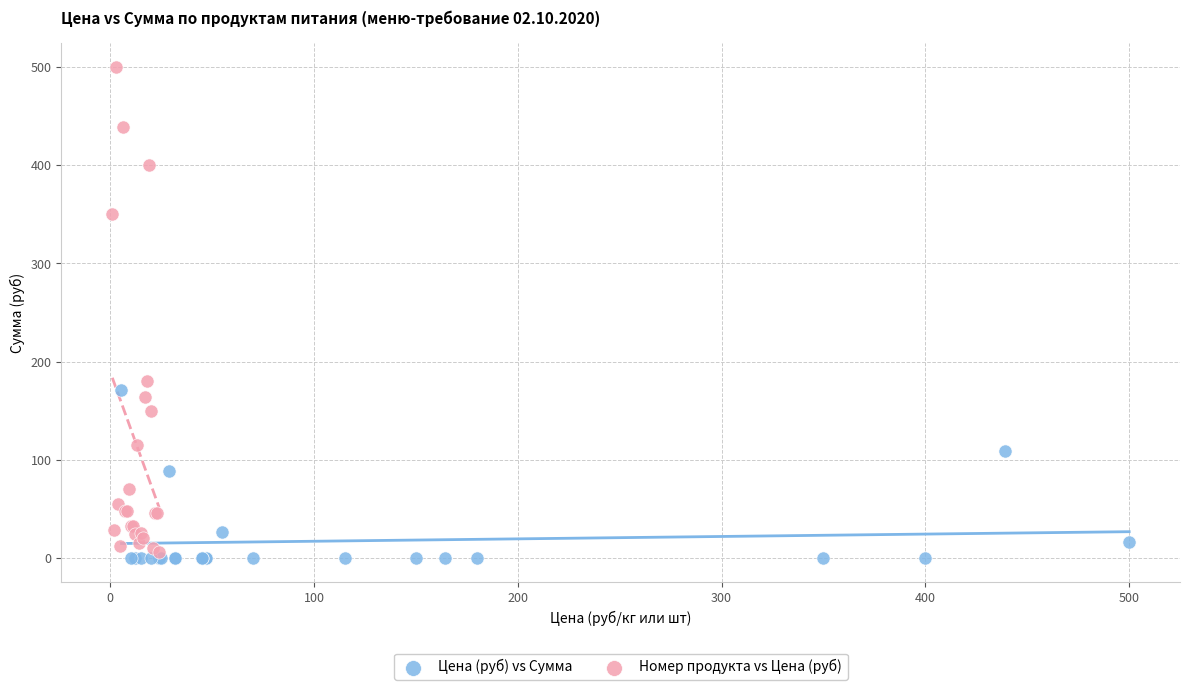

Which series contains the highest Y value?

Номер продукта vs Цена (руб)